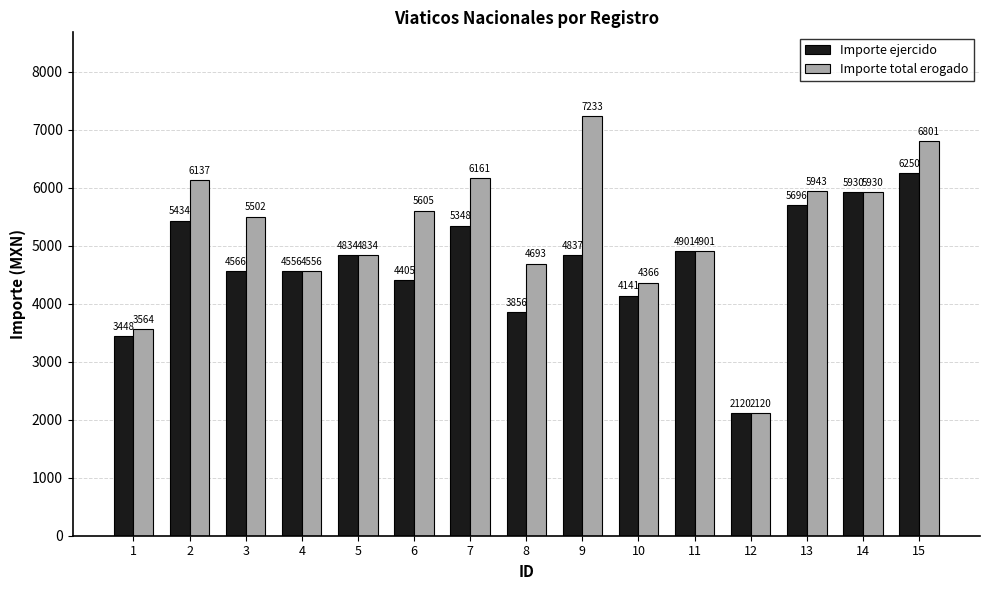

What is the smallest value displayed?

2120